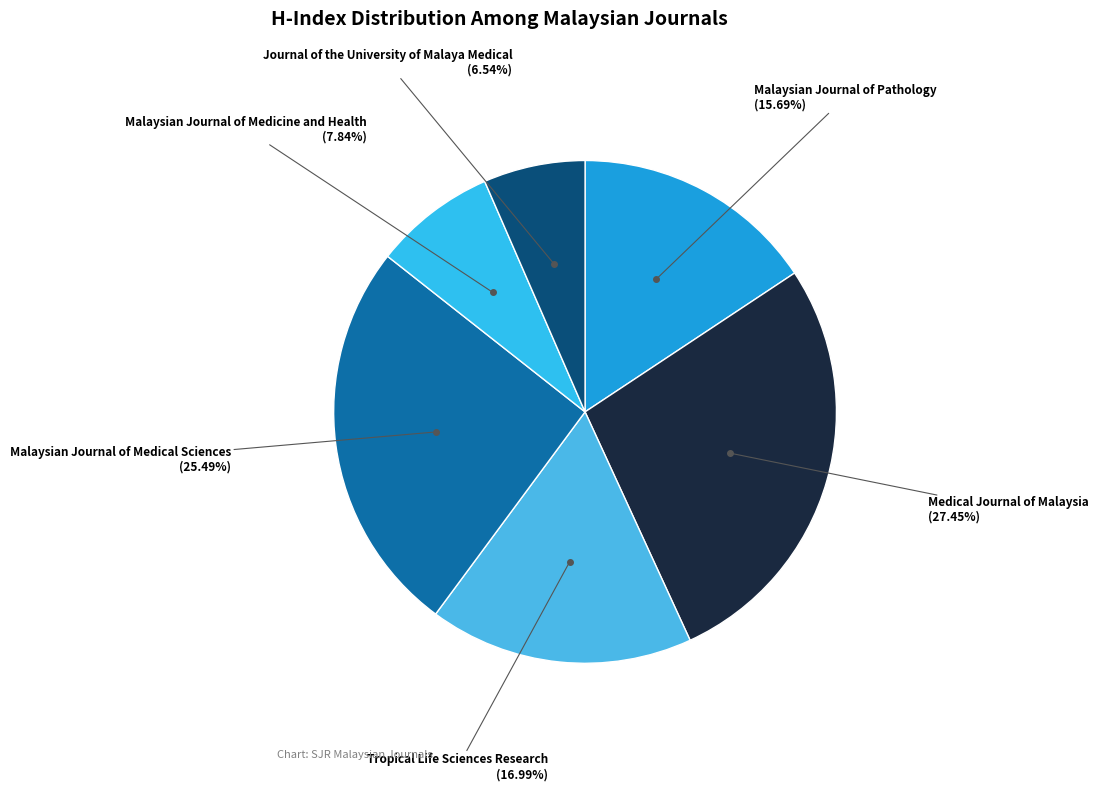

What percentage is the Malaysian Journal of Pathology slice, to the nearest percent?

16%